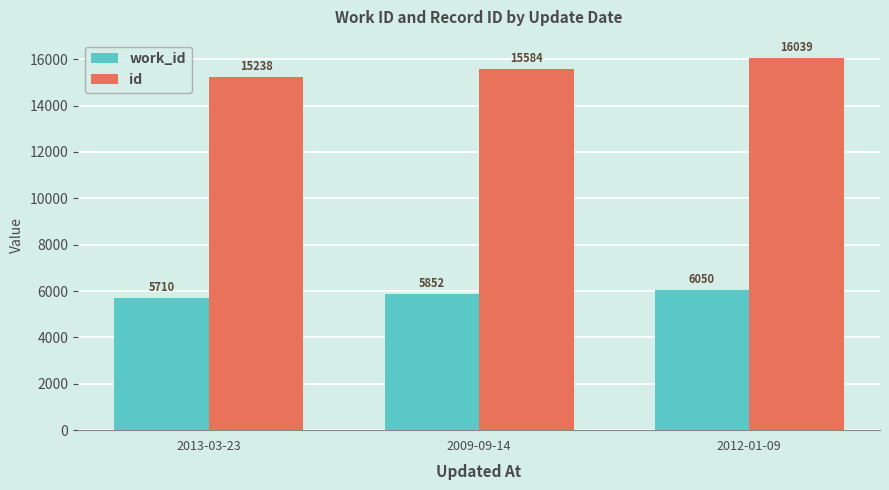

Where is work_id nearest to the value 5880?

2009-09-14